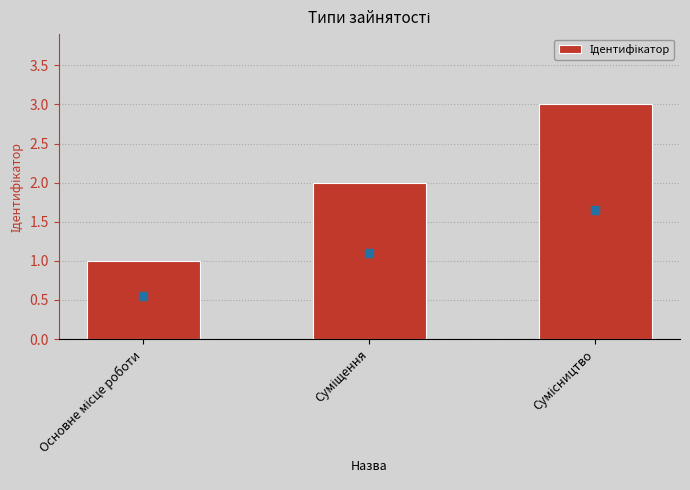

Reading left to right, what are all the values shown in this chart?

1	2	3